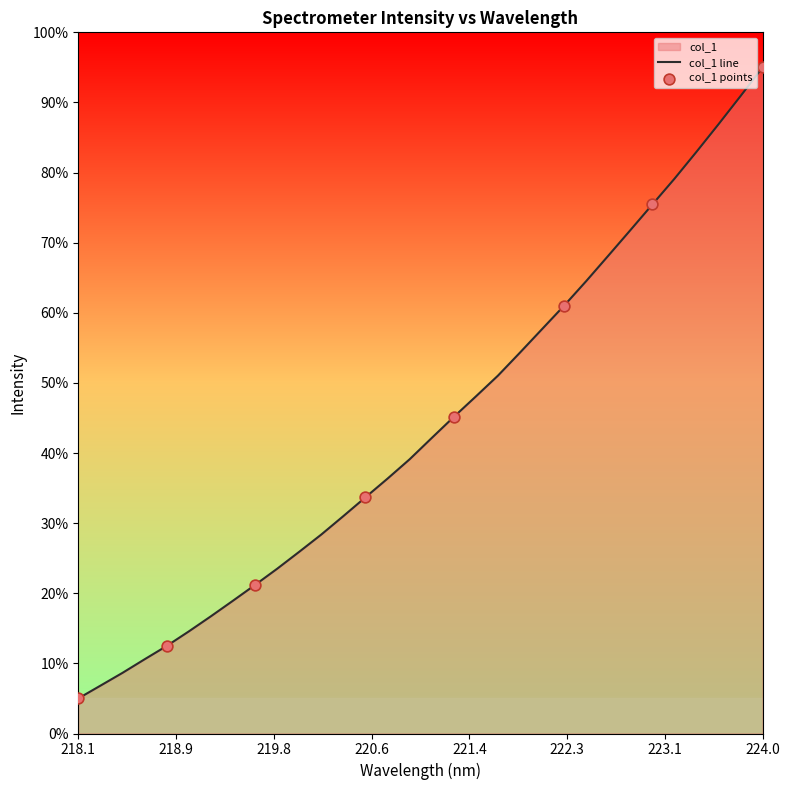

What is the change in value from 219.9712 to 222.0721?

+31.8